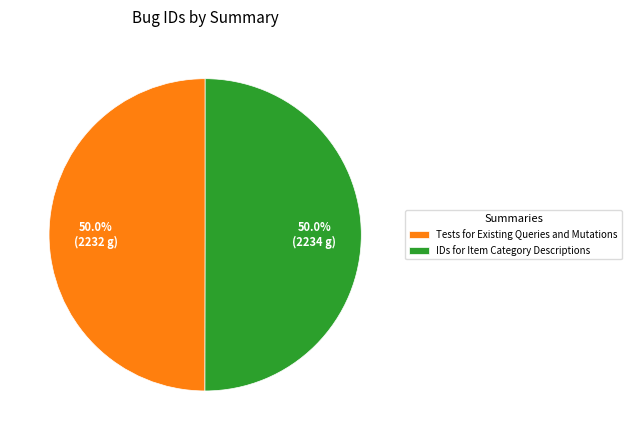

The IDs for Item Category Descriptions slice represents 50% of the pie. True or false?

True